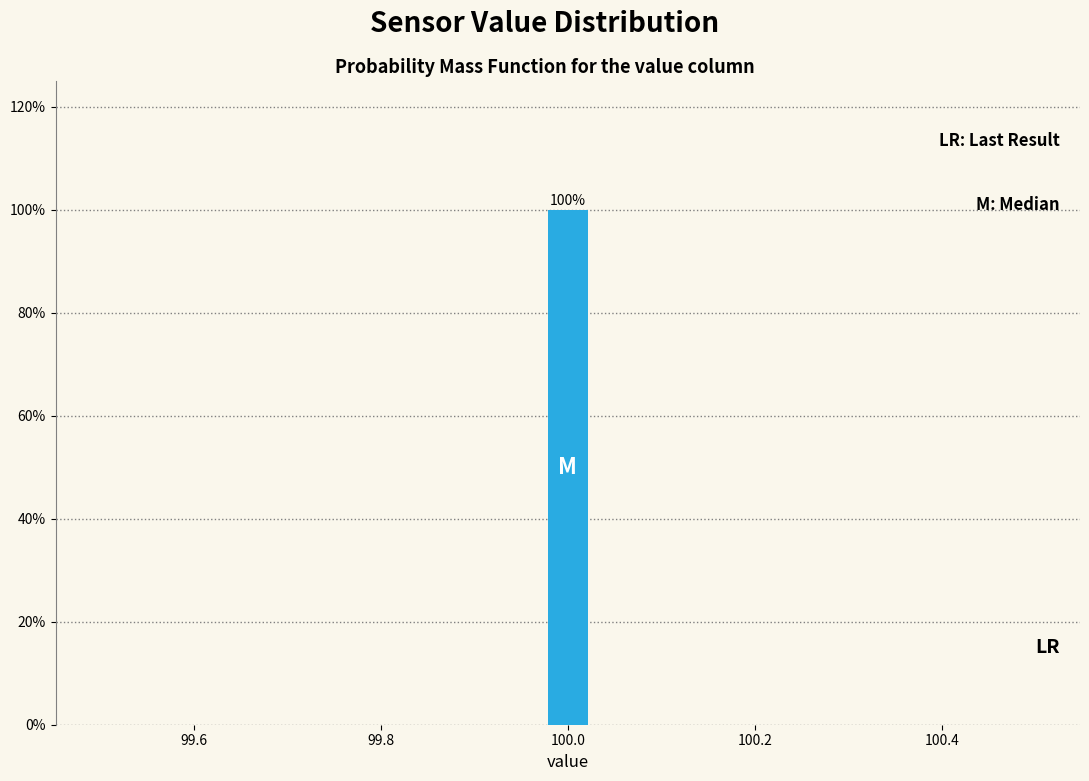

Around what value on the x-axis is the tallest bar? Give the approximate position of its centre, as read against the axis.

100.00